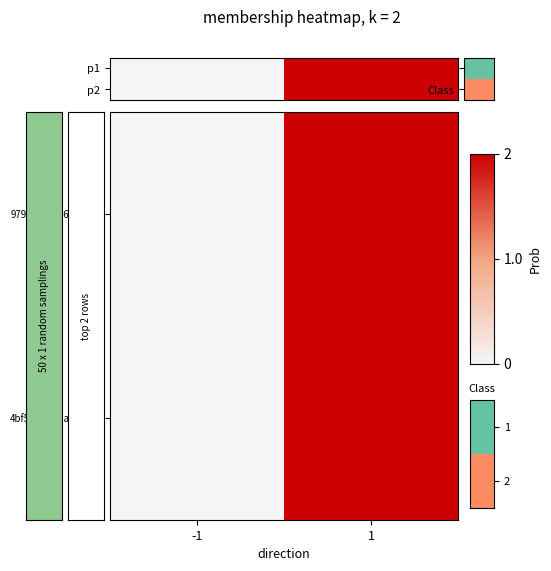

What is the sum of all p2 values?

2